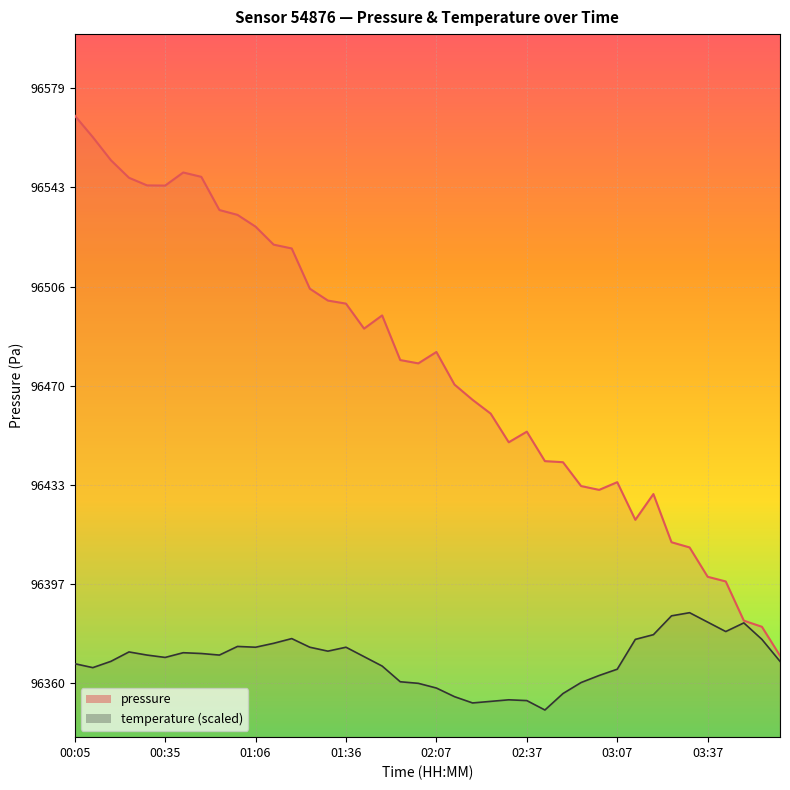

Reading left to right, extract all data points from this chart.

pressure: 96569.8	96561.9	96553.4	96546.9	96544.1	96544.1	96548.9	96547.3	96535.1	96533.3	96528.9	96522.3	96520.9	96506.1	96501.7	96500.6	96491.4	96496.2	96479.8	96478.6	96482.8	96470.8	96465.2	96460.1	96449.5	96453.4	96442.6	96442.2	96433.4	96432.0	96434.8	96421.0	96430.5	96412.7	96410.8	96400.0	96398.3	96383.8	96381.6	96370.9
temperature: 96368.0	96366.5	96368.9	96372.3	96371.2	96370.3	96372.0	96371.7	96371.2	96374.3	96374.1	96375.5	96377.2	96374.1	96372.6	96374.1	96370.6	96367.1	96361.3	96360.8	96359.0	96355.9	96353.5	96354.1	96354.7	96354.4	96350.9	96357.0	96361.1	96363.7	96366.0	96376.9	96378.7	96385.6	96386.8	96383.3	96379.8	96383.0	96376.9	96368.9